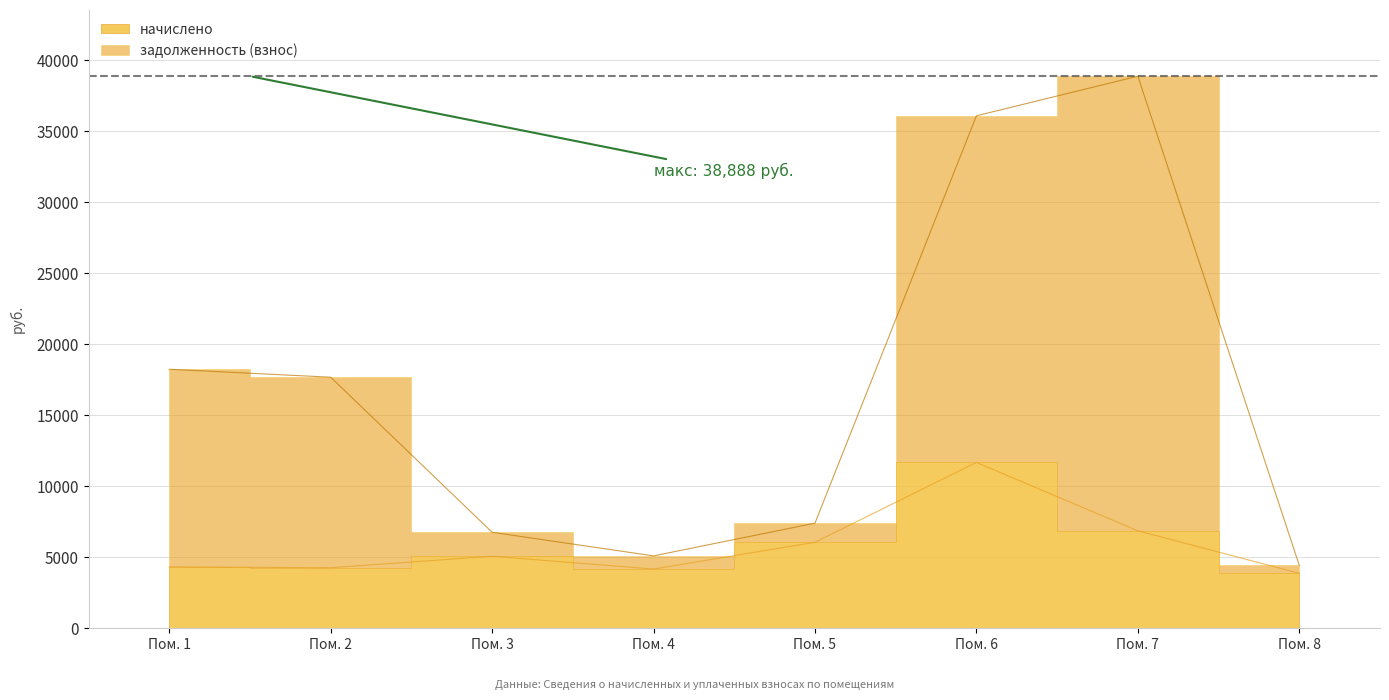

What is the greatest value displayed?

38887.5